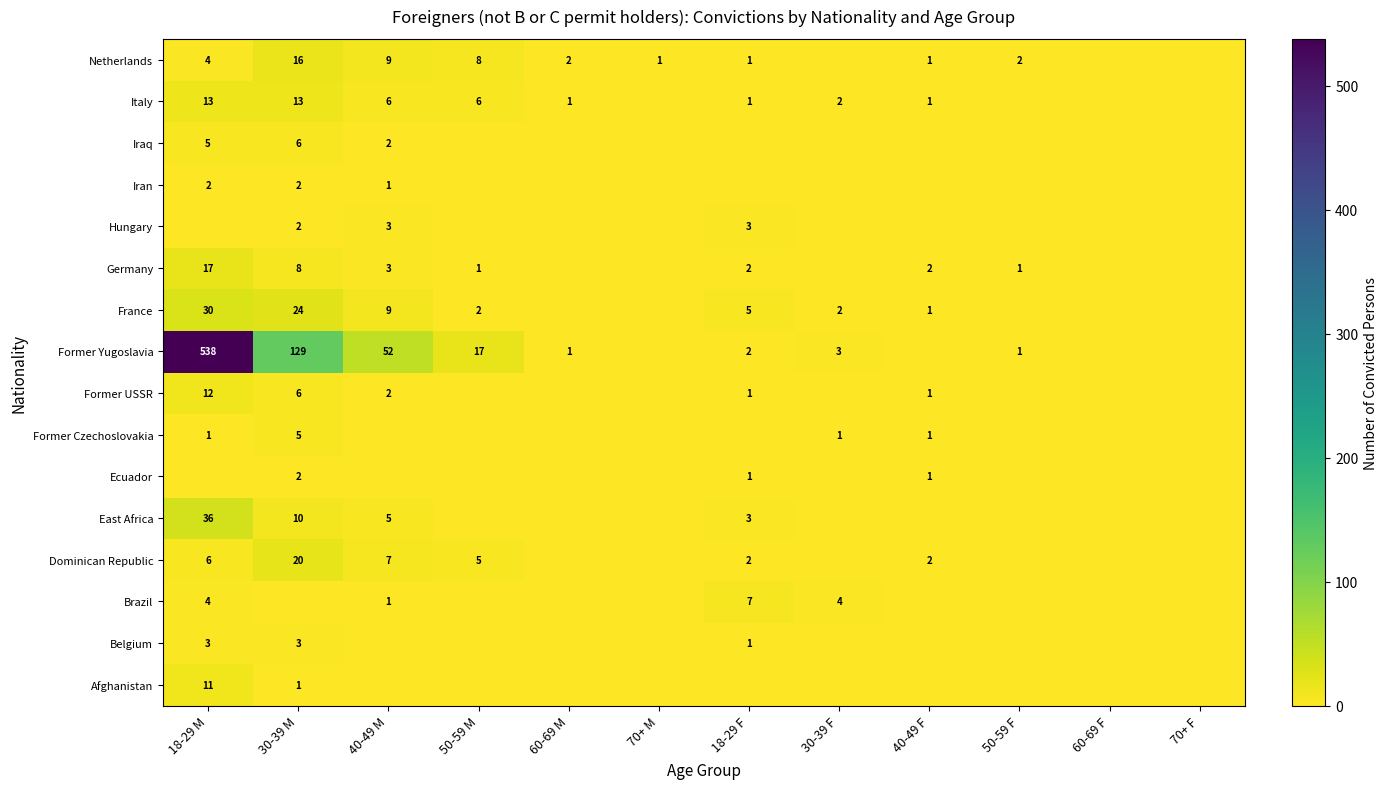

Between 40-49 M and 60-69 M, which is larger?

40-49 M